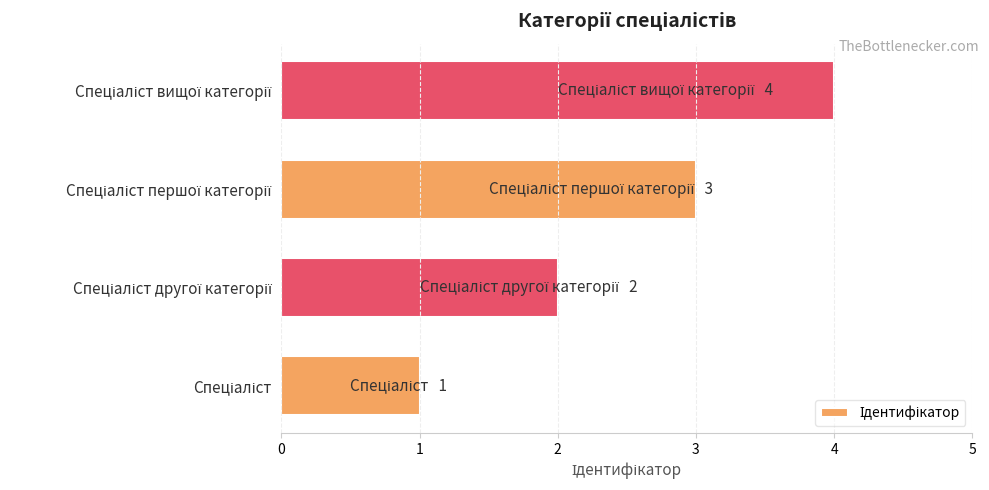

What is the greatest value displayed?

4